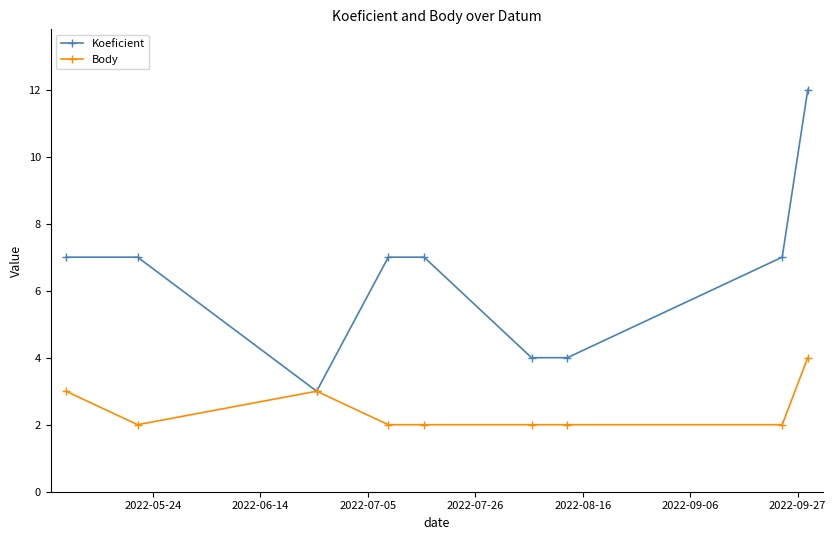

What is the greatest value displayed?

12